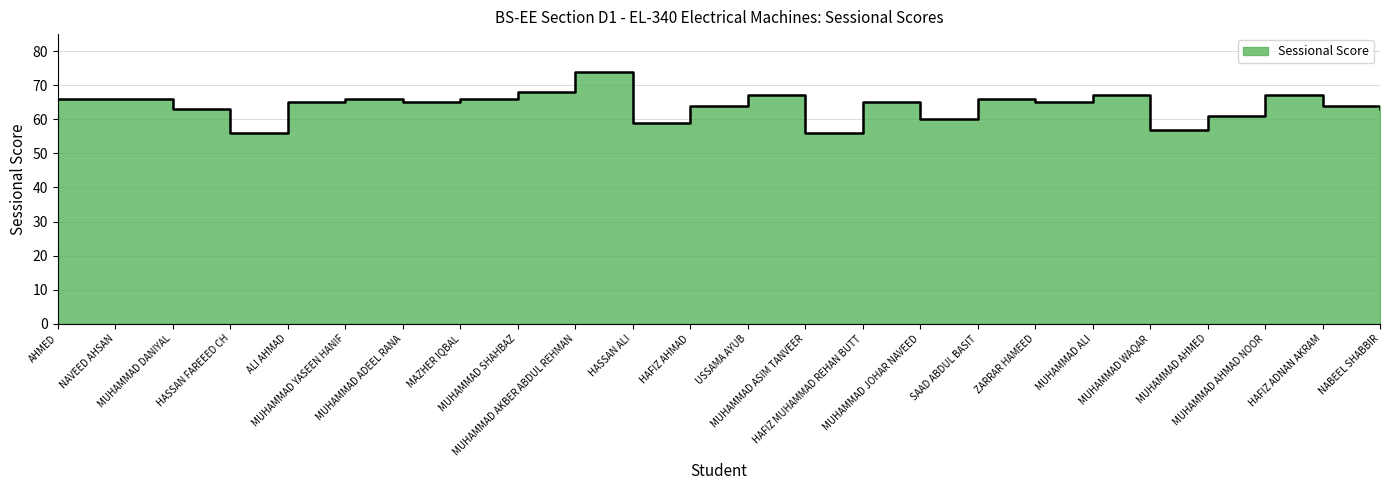

What is the label of the 9th point from the right?

MUHAMMAD JOHAR NAVEED